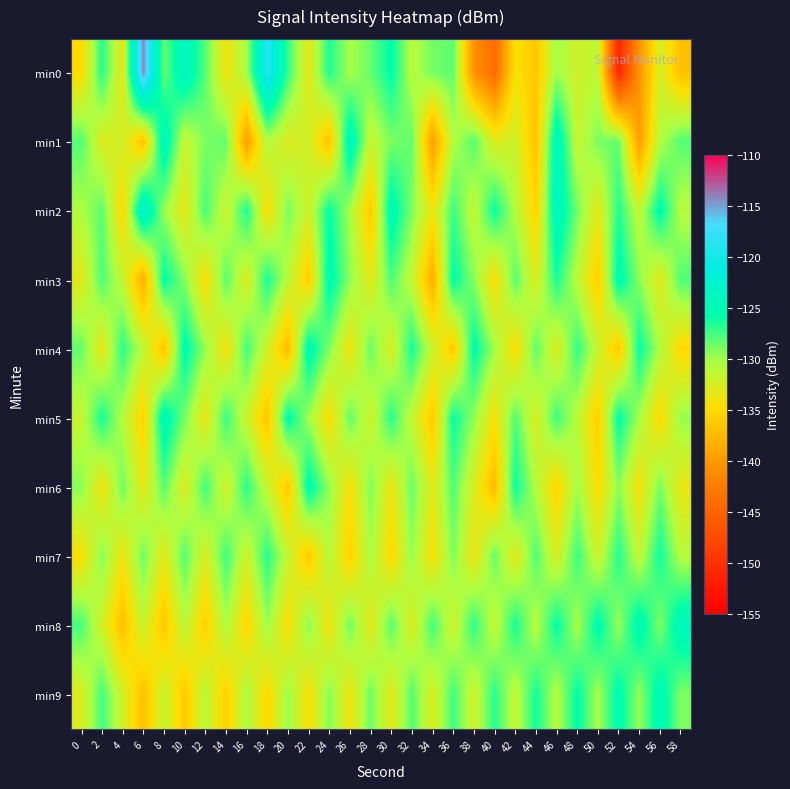

Reading left to right, transcribe all the data shown in this chart.

min0: 0=-134.9	2=-126.8	4=-133.4	6=-114.1	8=-128.5	10=-123.6	12=-128.1	14=-134.0	16=-130.2	18=-118.8	20=-127.2	22=-133.3	24=-126.6	26=-130.3	28=-128.4	30=-125.5	32=-130.9	34=-128.8	36=-128.2	38=-140.6	40=-144.3	42=-134.3	44=-136.4	46=-130.0	48=-132.1	50=-131.3	52=-151.1	54=-140.5	56=-132.4	58=-136.9
min1: 0=-128.0	2=-132.9	4=-132.1	6=-136.8	8=-123.8	10=-131.6	12=-129.0	14=-128.3	16=-139.7	18=-130.7	20=-132.9	22=-132.1	24=-136.8	26=-123.8	28=-131.6	30=-129.0	32=-128.3	34=-139.7	36=-130.7	38=-128.0	40=-132.9	42=-132.1	44=-136.8	46=-123.8	48=-131.6	50=-129.0	52=-128.3	54=-139.7	56=-130.7	58=-128.0
min2: 0=-130.5	2=-128.2	4=-135.1	6=-122.3	8=-129.8	10=-133.4	12=-127.6	14=-131.9	16=-126.4	18=-134.7	20=-128.9	22=-132.1	24=-125.8	26=-130.3	28=-136.2	30=-124.5	32=-129.1	34=-133.8	36=-127.3	38=-131.6	40=-125.9	42=-130.7	44=-135.4	46=-123.6	48=-128.8	50=-133.2	52=-126.7	54=-131.4	56=-125.2	58=-130.9
min3: 0=-133.2	2=-127.8	4=-131.5	6=-138.4	8=-125.6	10=-129.3	12=-134.7	14=-128.1	16=-132.8	18=-126.4	20=-131.1	22=-135.9	24=-124.8	26=-129.5	28=-133.2	30=-127.8	32=-131.5	34=-138.4	36=-125.6	38=-129.3	40=-134.7	42=-128.1	44=-132.8	46=-126.4	48=-131.1	50=-135.9	52=-124.8	54=-129.5	56=-133.2	58=-127.8
min4: 0=-128.4	2=-133.6	4=-126.9	6=-131.2	8=-136.8	10=-125.1	12=-129.7	14=-134.3	16=-127.5	18=-132.1	20=-137.4	22=-124.6	24=-129.2	26=-133.9	28=-128.5	30=-132.7	32=-126.3	34=-131.8	36=-136.2	38=-125.4	40=-130.1	42=-134.8	44=-128.2	46=-132.9	48=-127.1	50=-131.6	52=-136.4	54=-125.8	56=-130.5	58=-135.1
min5: 0=-131.7	2=-126.3	4=-130.8	6=-135.5	8=-124.2	10=-128.9	12=-133.6	14=-127.2	16=-131.9	18=-136.6	20=-125.3	22=-130.0	24=-134.7	26=-128.4	28=-132.1	30=-126.8	32=-131.5	34=-136.2	36=-125.9	38=-129.6	40=-134.3	42=-128.0	44=-132.7	46=-127.4	48=-131.1	50=-135.8	52=-125.6	54=-130.3	56=-135.0	58=-129.7
min6: 0=-129.3	2=-134.0	4=-128.7	6=-133.4	8=-128.1	10=-132.8	12=-127.5	14=-132.2	16=-126.9	18=-131.6	20=-136.3	22=-125.0	24=-129.7	26=-134.4	28=-129.1	30=-133.8	32=-128.5	34=-133.2	36=-127.9	38=-132.6	40=-137.3	42=-126.0	44=-130.7	46=-135.4	48=-130.1	50=-134.8	52=-129.5	54=-134.2	56=-128.9	58=-133.6
min7: 0=-134.5	2=-129.2	4=-133.9	6=-128.6	8=-133.3	10=-128.0	12=-132.7	14=-127.4	16=-132.1	18=-126.8	20=-131.5	22=-136.2	24=-130.9	26=-135.6	28=-130.3	30=-135.0	32=-129.7	34=-134.4	36=-129.1	38=-133.8	40=-128.5	42=-133.2	44=-127.9	46=-132.6	48=-127.3	50=-132.0	52=-126.7	54=-131.4	56=-126.1	58=-130.8
min8: 0=-127.6	2=-132.3	4=-137.0	6=-131.7	8=-136.4	10=-131.1	12=-135.8	14=-130.5	16=-135.2	18=-129.9	20=-134.6	22=-129.3	24=-134.0	26=-128.7	28=-133.4	30=-128.1	32=-132.8	34=-127.5	36=-132.2	38=-126.9	40=-131.6	42=-126.3	44=-131.0	46=-125.7	48=-130.4	50=-125.1	52=-129.8	54=-124.5	56=-129.2	58=-123.9
min9: 0=-132.8	2=-127.5	4=-132.2	6=-136.9	8=-131.6	10=-136.3	12=-131.0	14=-135.7	16=-130.4	18=-135.1	20=-129.8	22=-134.5	24=-129.2	26=-133.9	28=-128.6	30=-133.3	32=-128.0	34=-132.7	36=-127.4	38=-132.1	40=-126.8	42=-131.5	44=-126.2	46=-130.9	48=-125.6	50=-130.3	52=-125.0	54=-129.7	56=-124.4	58=-129.1